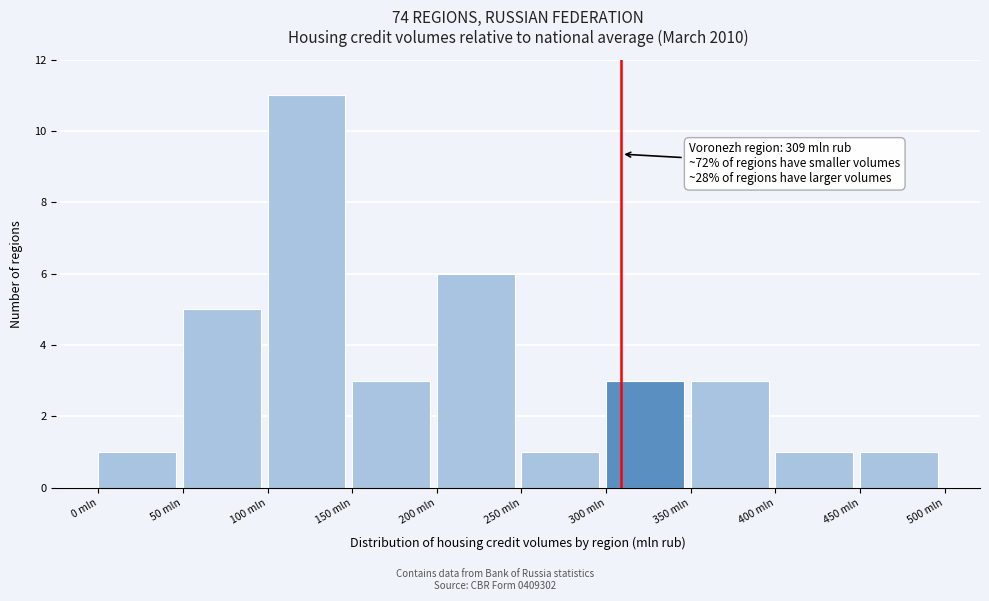

Which range on the x-axis has the tallest bar?

100 to 150